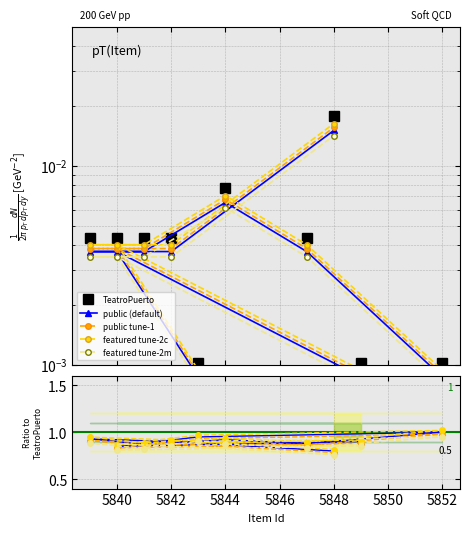

Reading left to right, list all the values displayed in this chart.

TeatroPuerto: 0.0	0.0	0.0	0.0	0.0	0.0	0.0	0.0	0.0	0.0
public (default): 0.0	0.0	0.0	0.0	0.0	0.0	0.0	0.0	0.0	0.0
public tune-1: 0.0	0.0	0.0	0.0	0.0	0.0	0.0	0.0	0.0	0.0
featured tune-2c: 0.0	0.0	0.0	0.0	0.0	0.0	0.0	0.0	0.0	0.0
featured tune-2m: 0.0	0.0	0.0	0.0	0.0	0.0	0.0	0.0	0.0	0.0